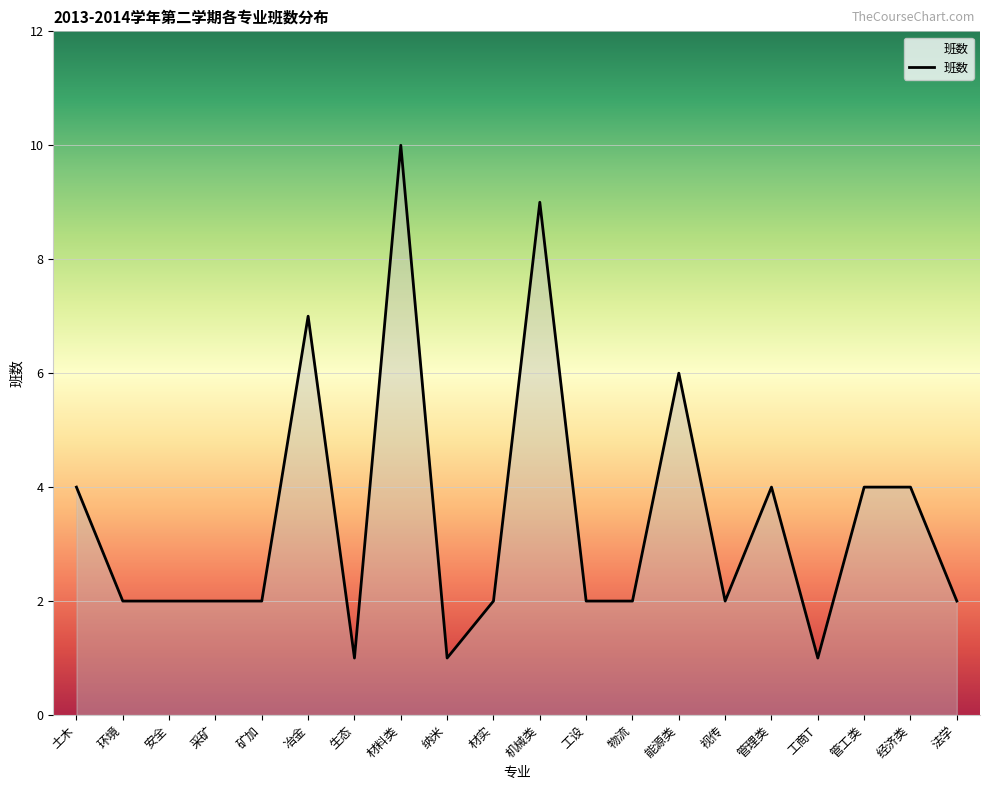

Is it true that the value at 管工类 is 4?

True